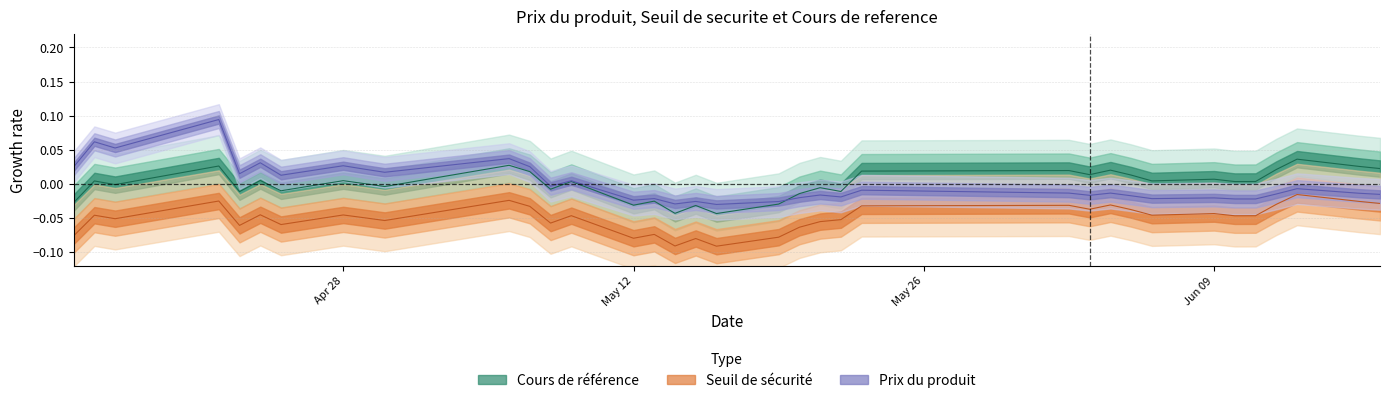

True or false: Seuil de securite has a value of -0.1 at 2025-05-09.

False